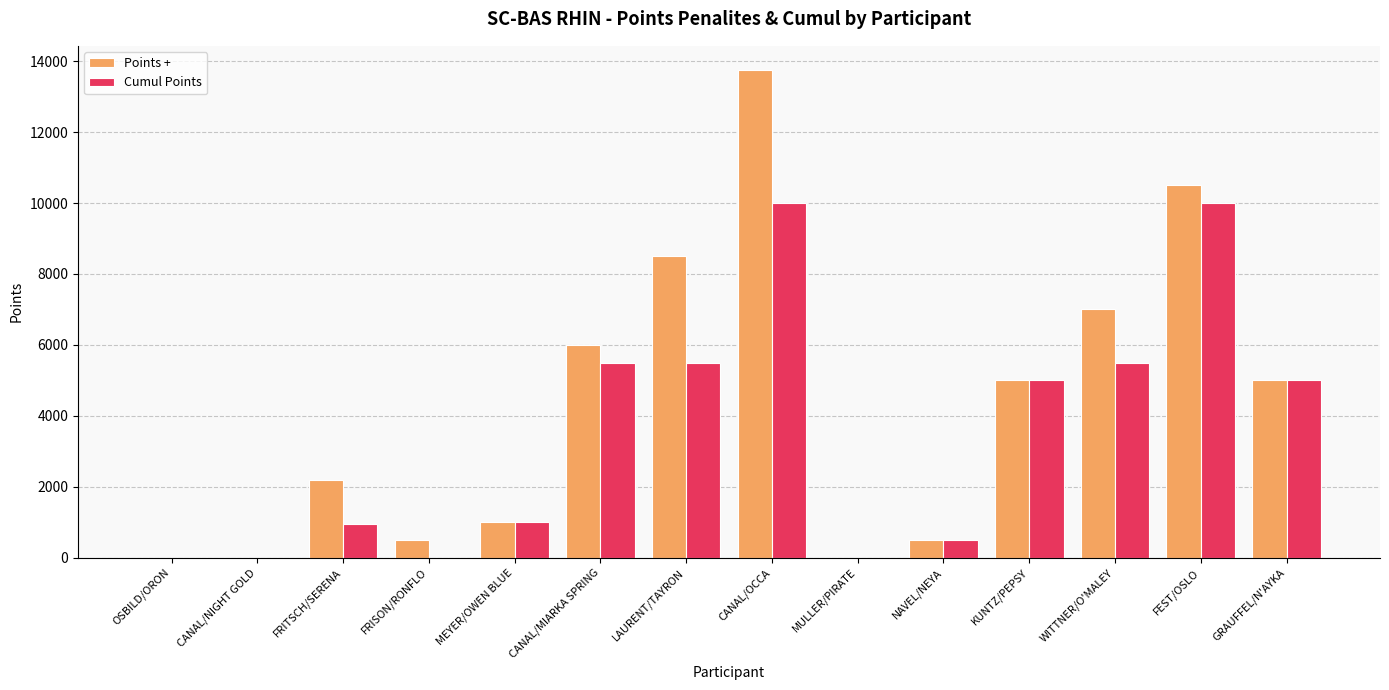

Which category has the highest value across all series?

CANAL/OCCA